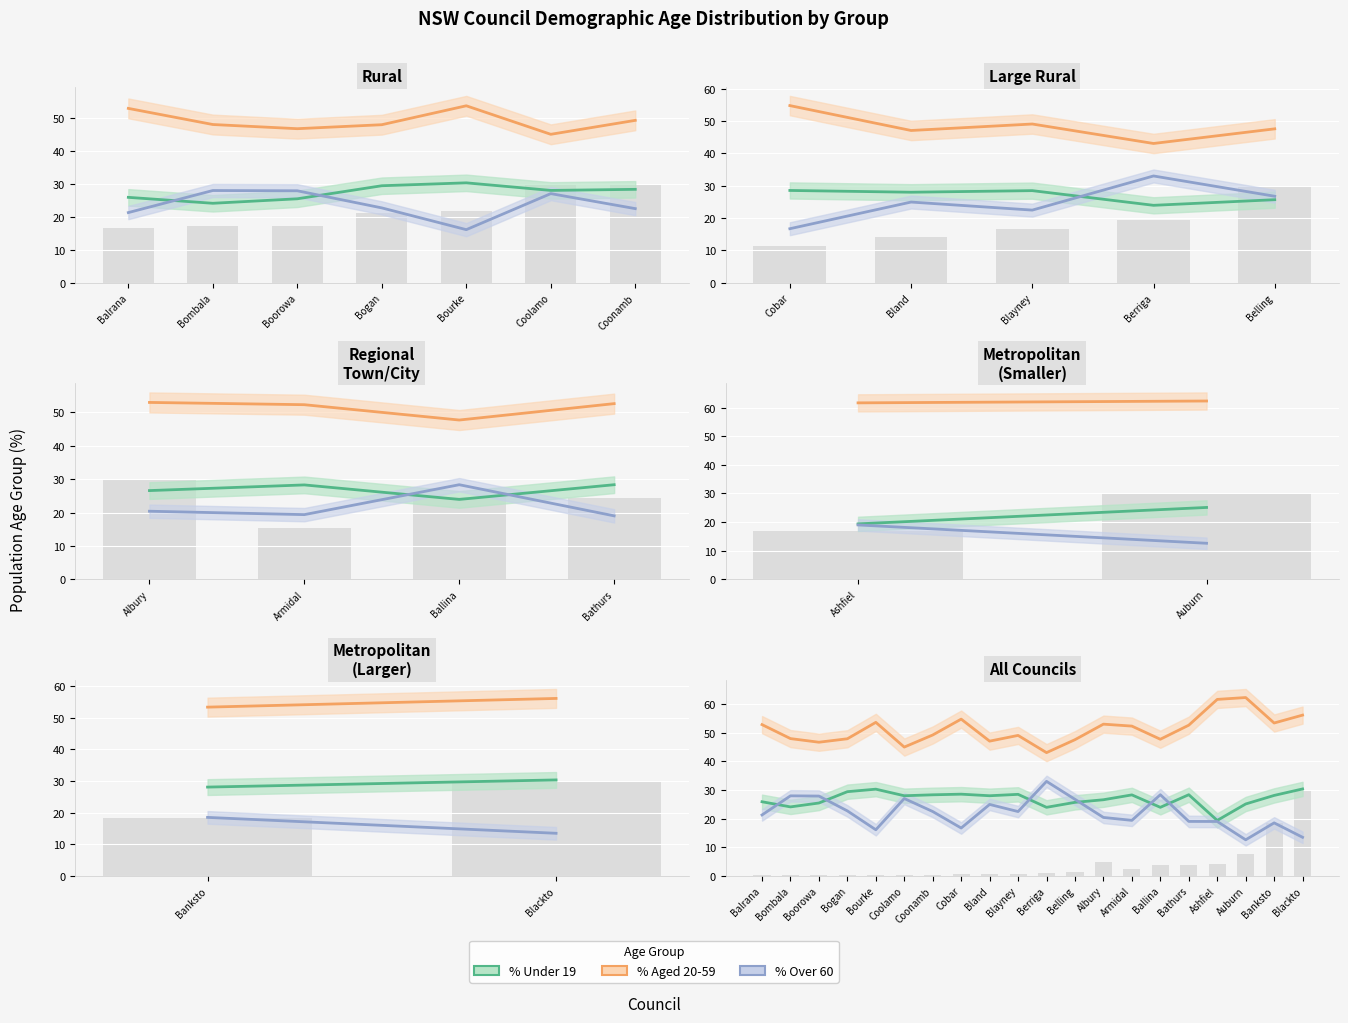

Which has a higher value, Banksto or Cobar?

Cobar